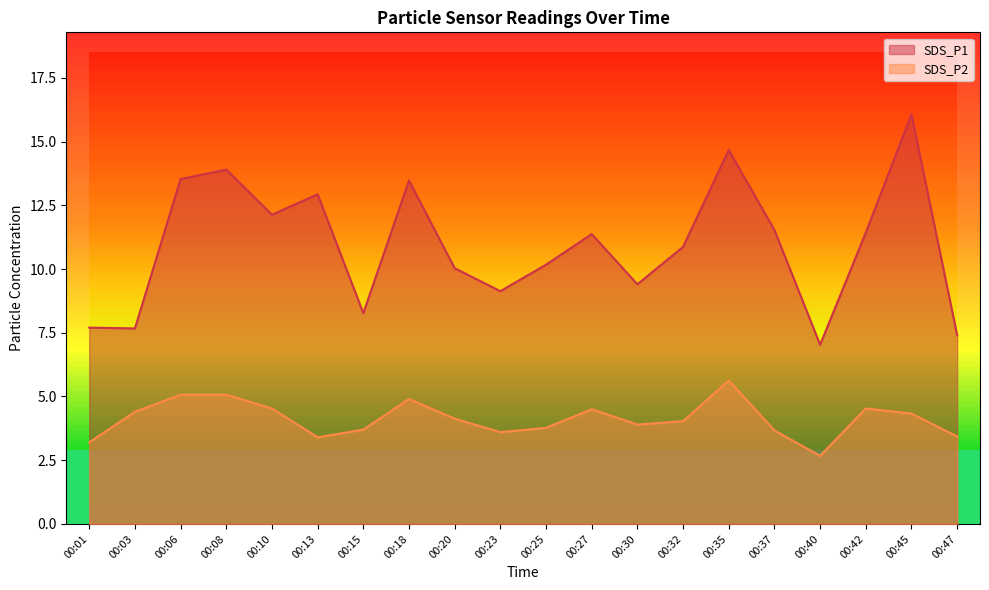

Where does the SDS_P1 series first go above 11?

00:06